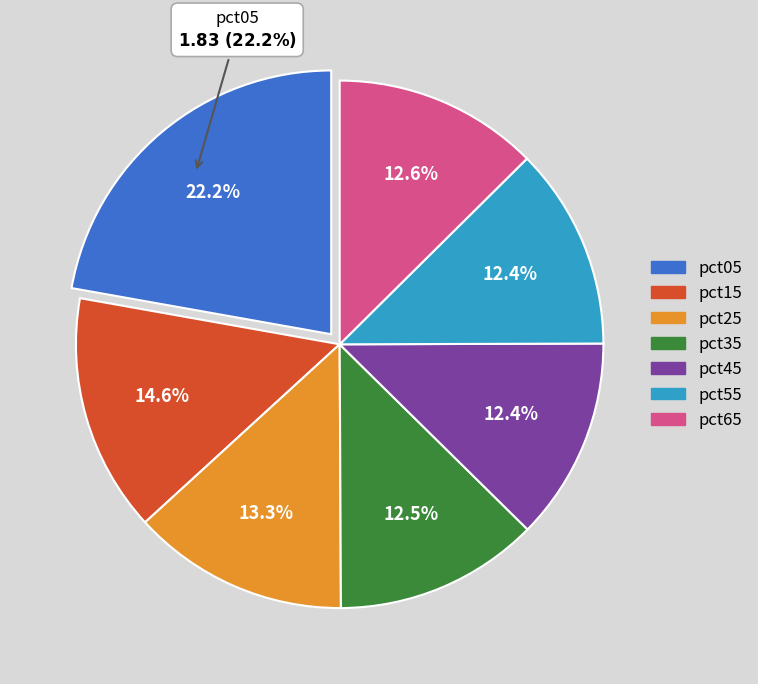

Does any single category account for the majority?

No